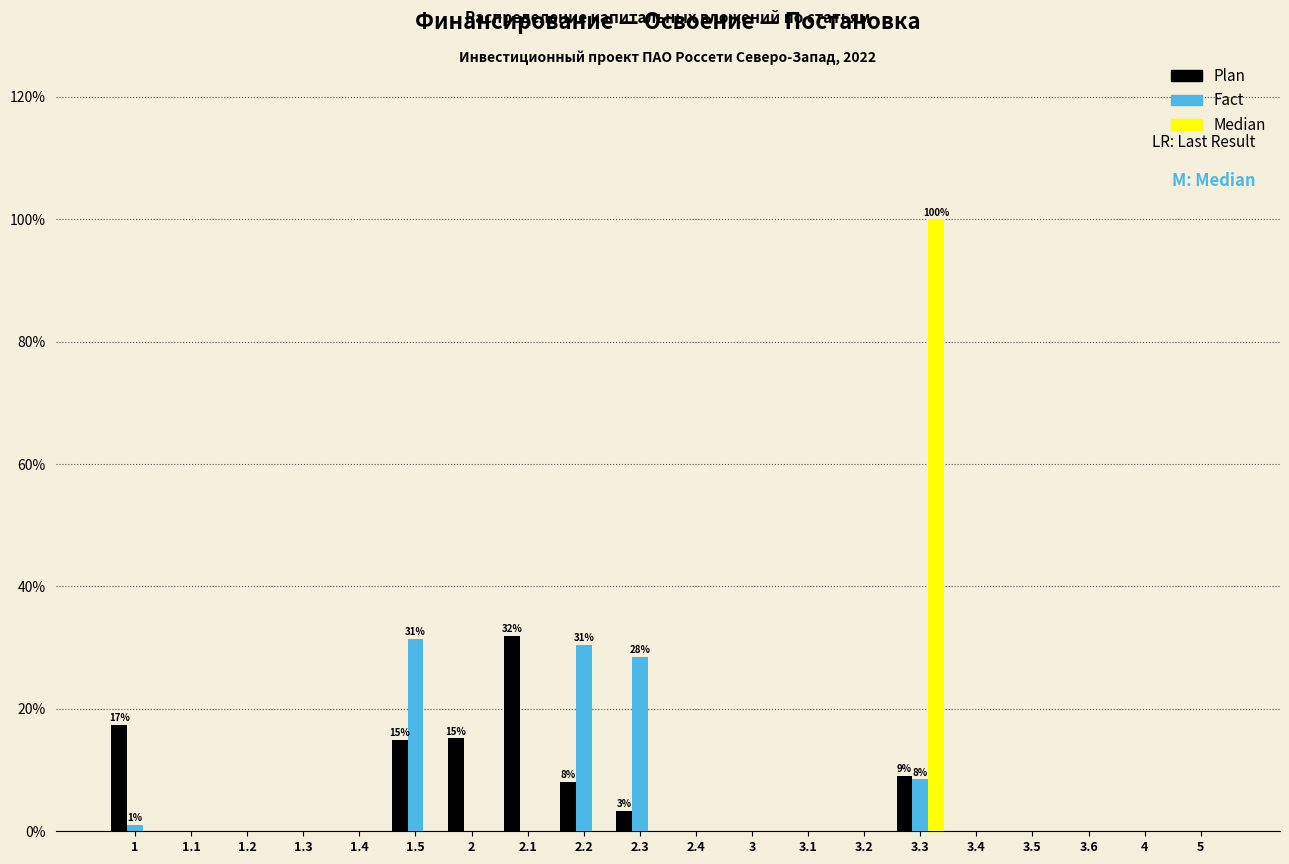

The Plan series shows -14.1 at 4. True or false?

False